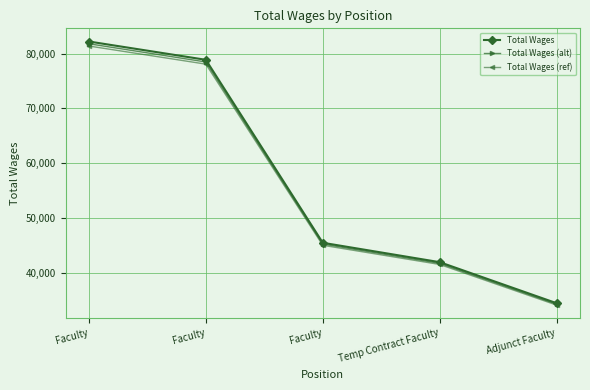

Which series changed the most between Faculty and Adjunct Faculty?

Total Wages